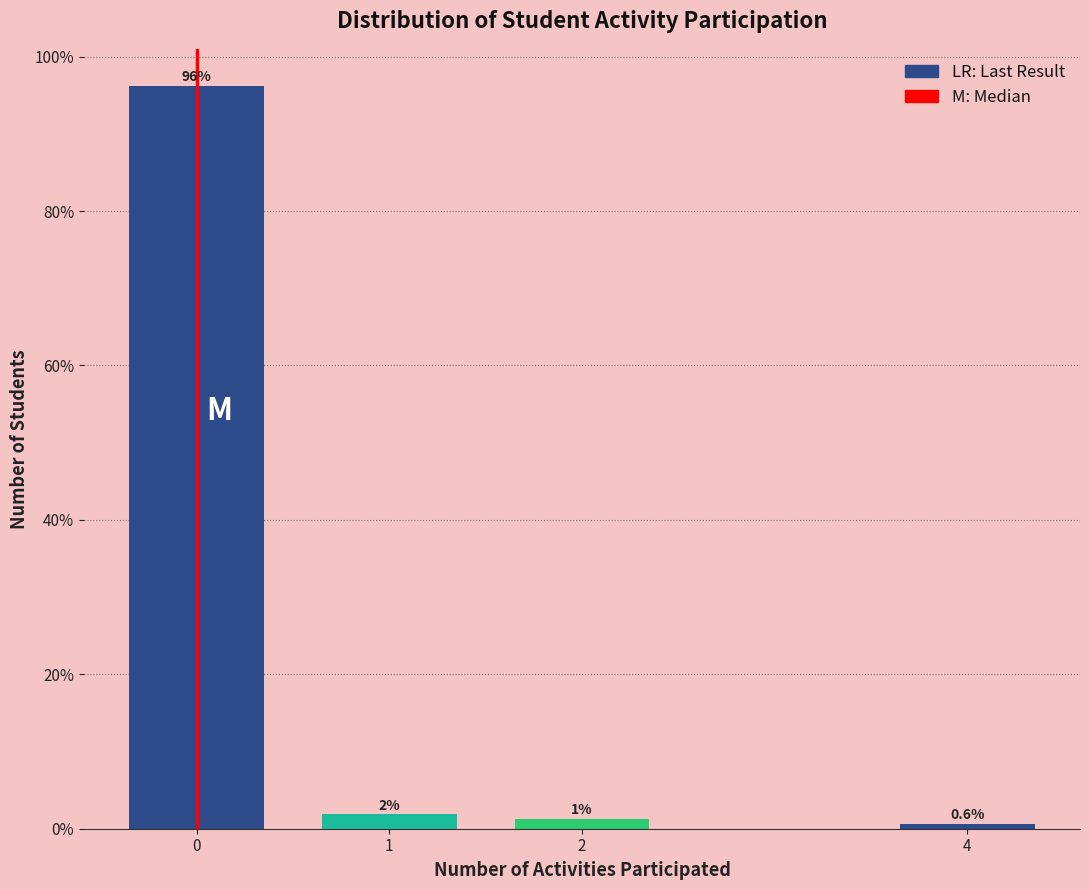

What is the smallest value displayed?

0.6